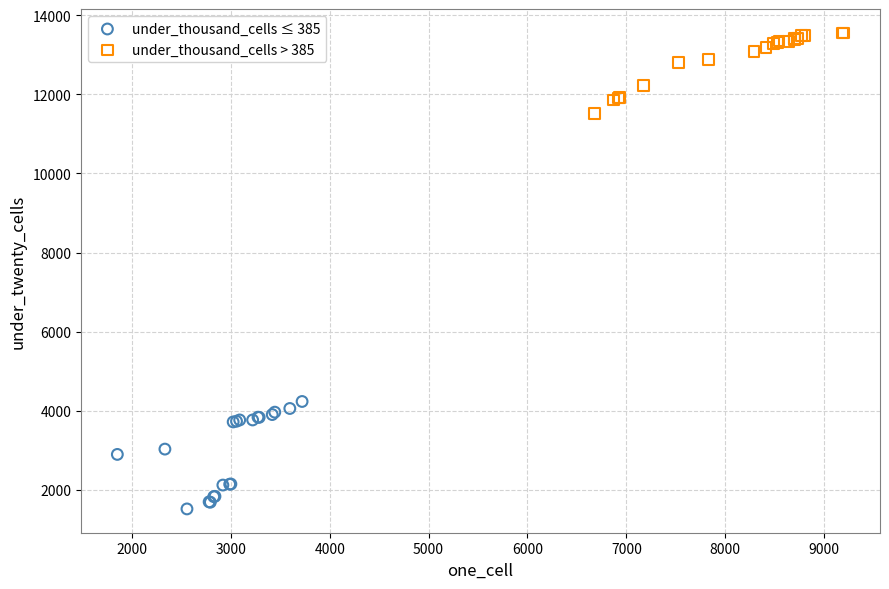

Which series contains the highest Y value?

under_thousand_cells > 385